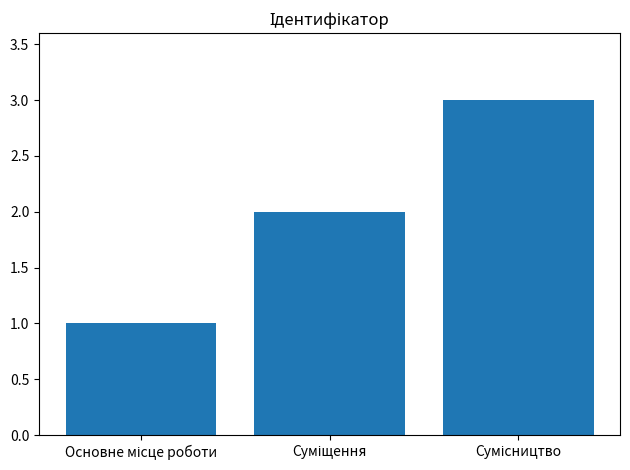

Does the chart contain any negative values?

No